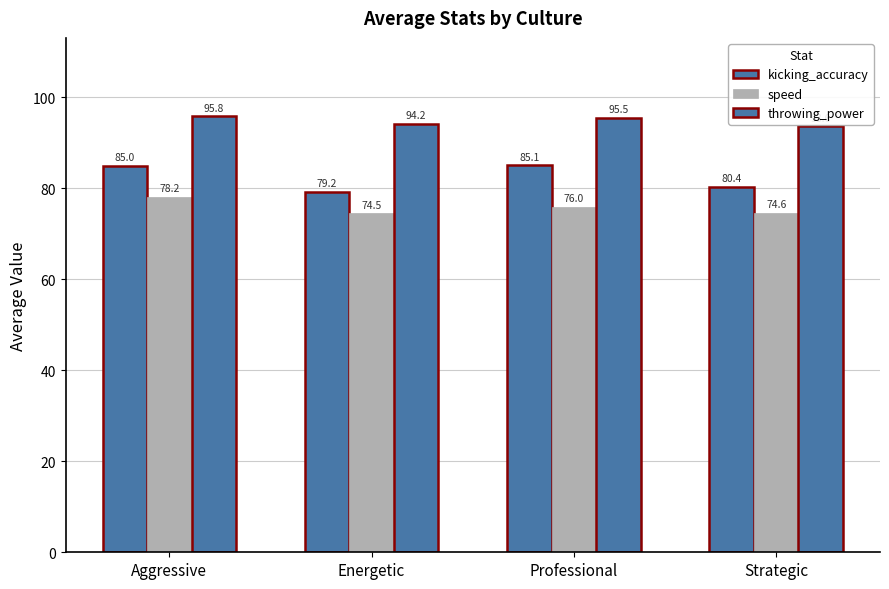

What is the difference between the maximum and minimum values in the throwing_power series?

2.2